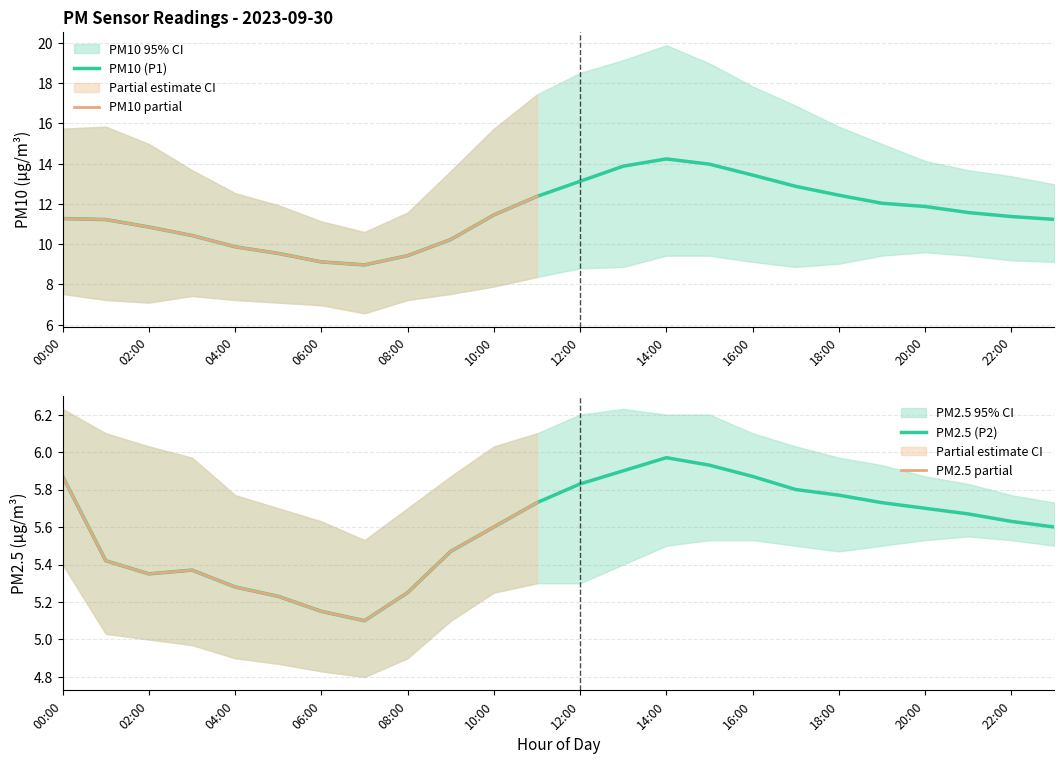

True or false: PM2.5 lower and PM10 upper cross at least once.

False